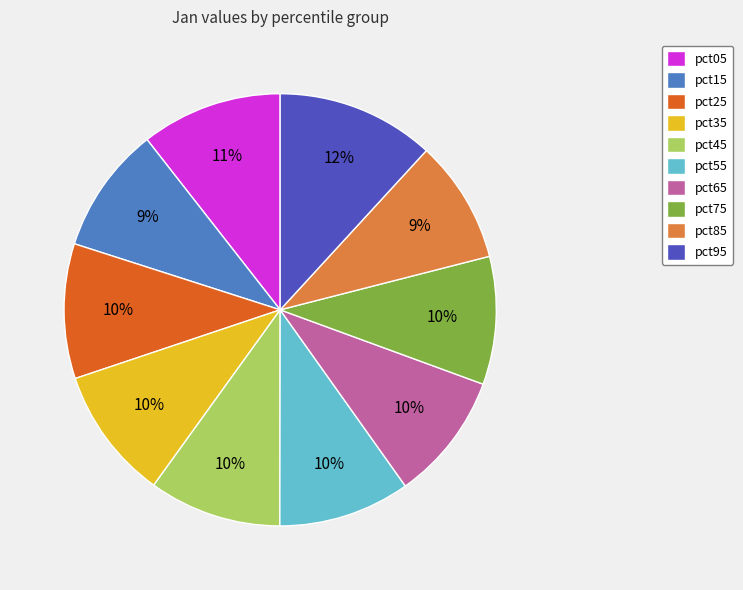

Is it true that pct95 is 6% of the pie?

False